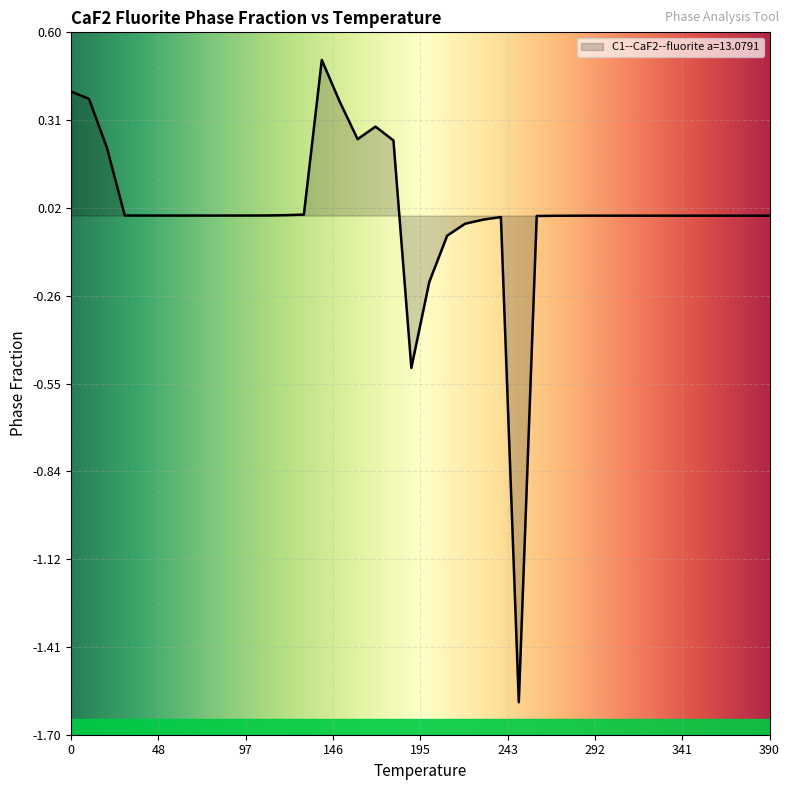

What is the greatest value displayed?

0.5